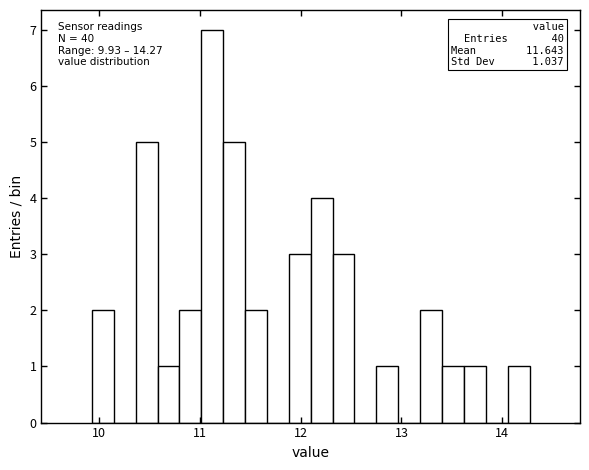

Read against the x-axis, roughly where is the centre of the tallest bar?

11.1